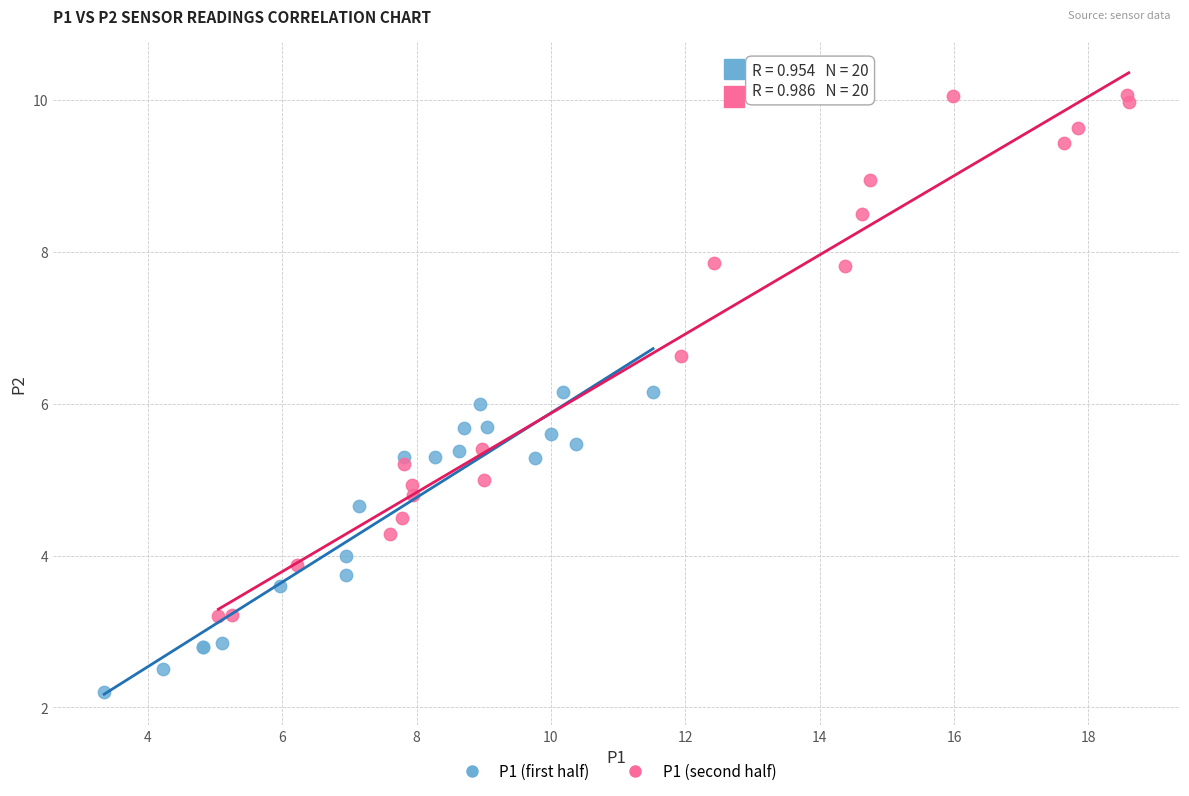

Which series has the widest spread of Y values?

P1 (second half)